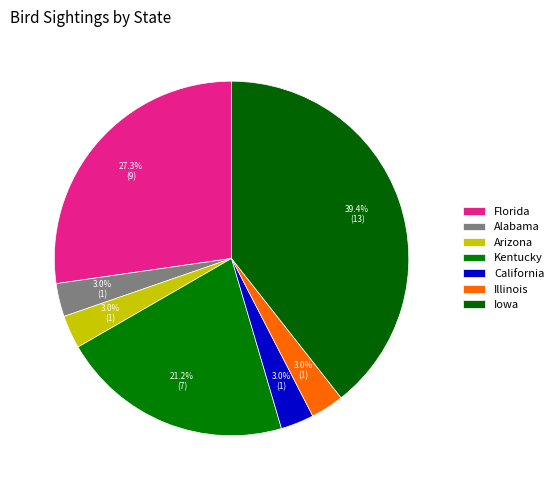

What portion of the pie excludes Illinois?

97.0%